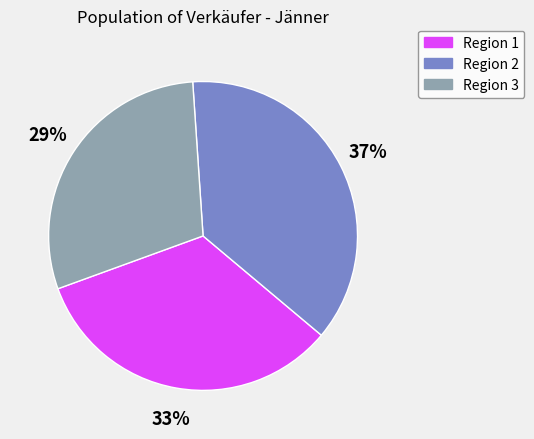

Is it true that Region 1 is 33% of the pie?

True